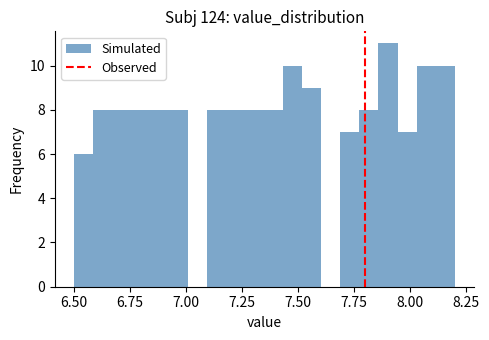

Read against the x-axis, roughly where is the centre of the tallest bar?

7.90